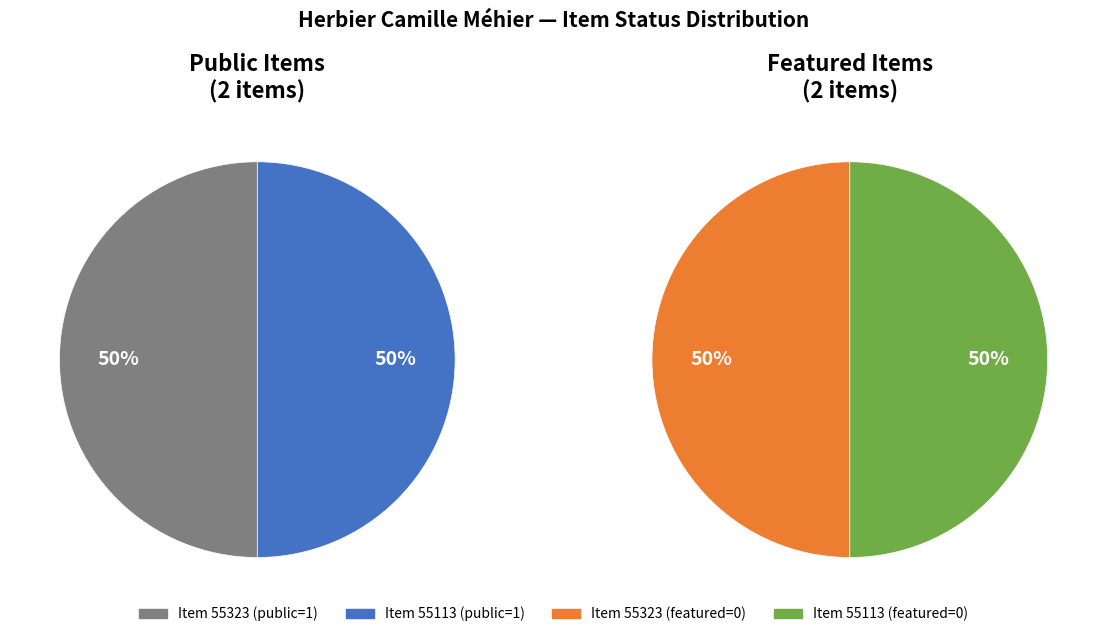

Rank the series by their maximum value, from highest to lowest.

public, featured